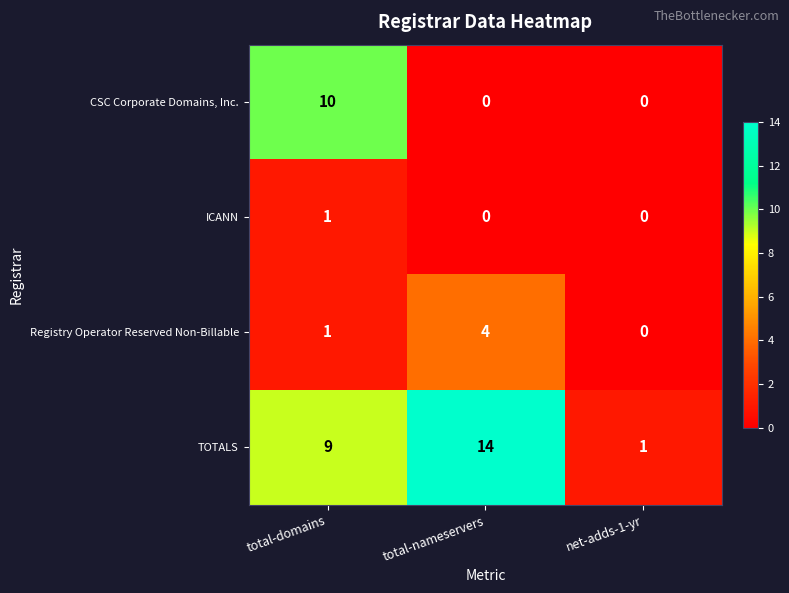

What is the spread (max minus min) of values at net-adds-1-yr?

1